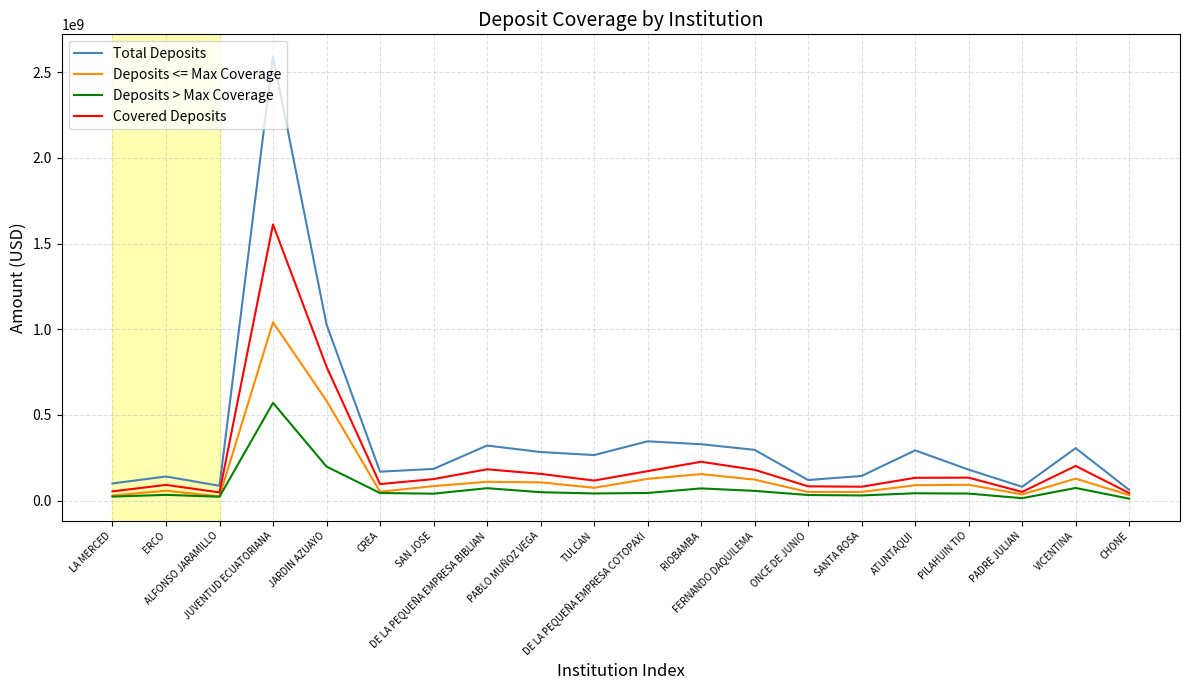

Rank the series by their maximum value, from highest to lowest.

Total Deposits, Covered Deposits, Deposits <= Max Coverage, Deposits > Max Coverage